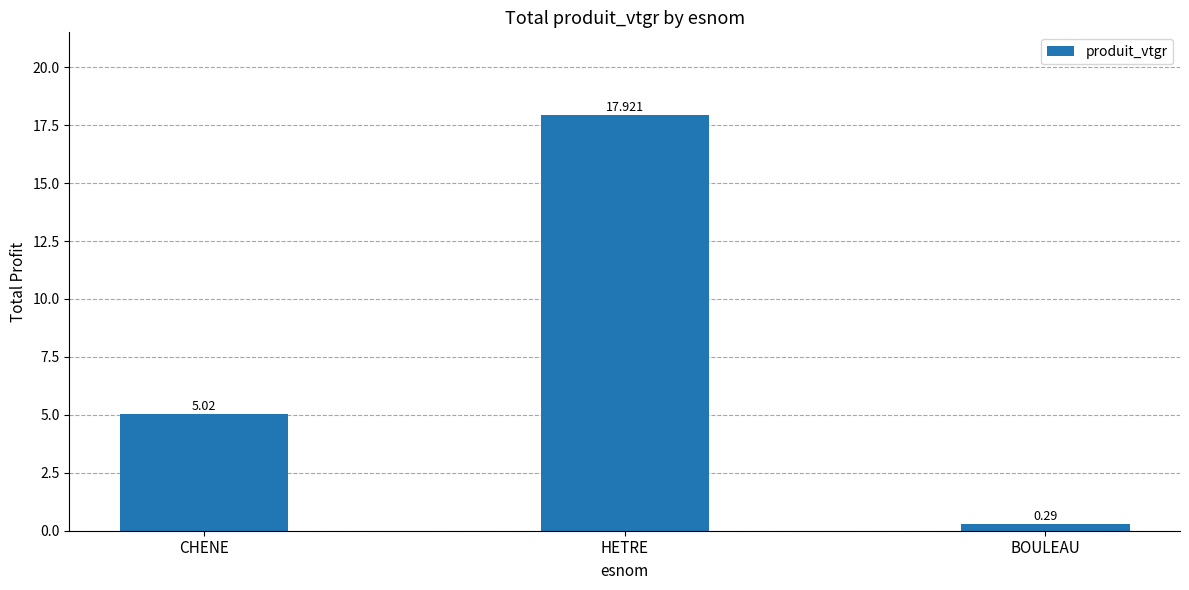

Which label corresponds to the largest value in the chart?

HETRE